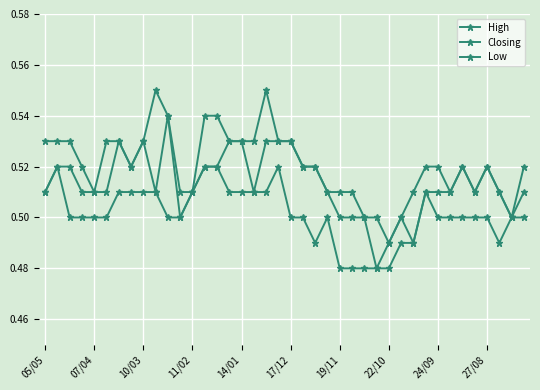

What is the label of the 20th point from the left?

19